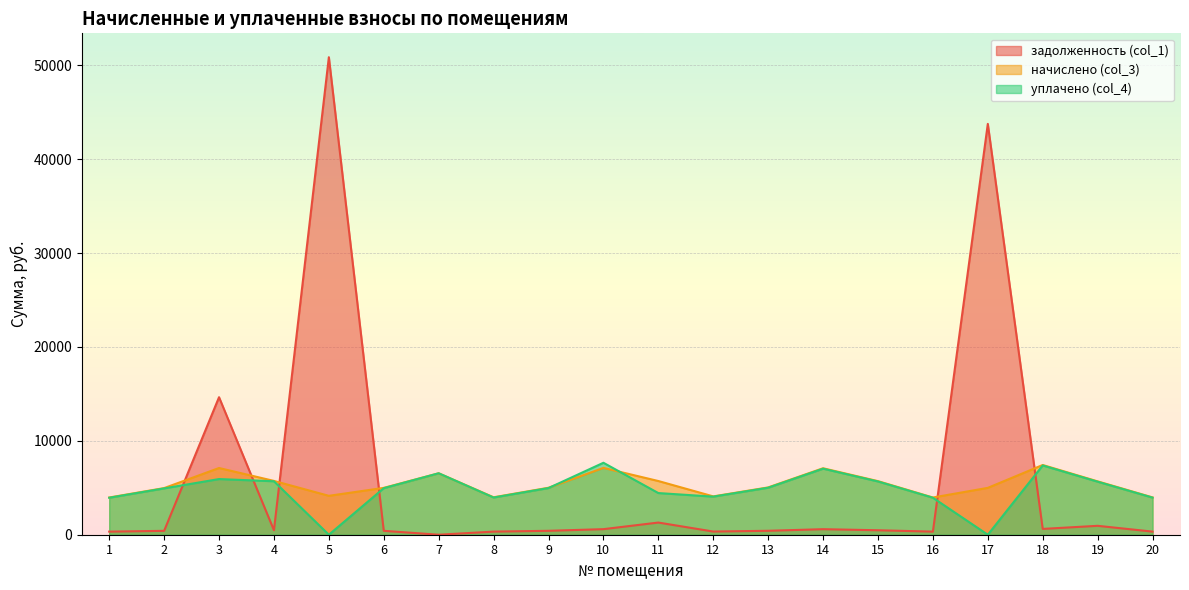

What is the difference between the highest and lowest values at 9?

4586.0